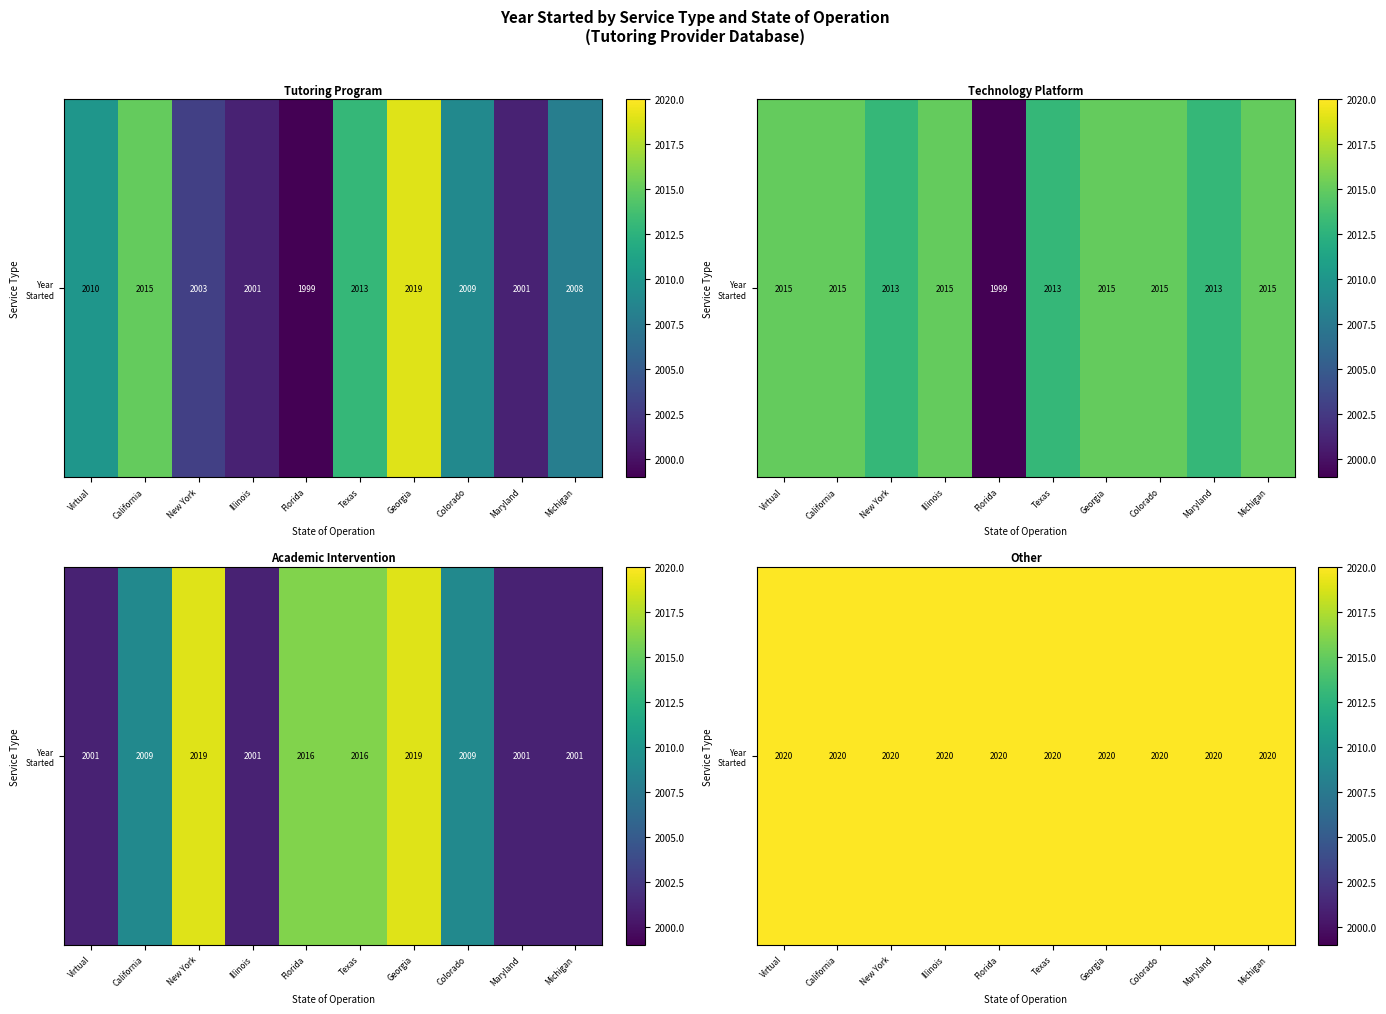

What is the average value of the Tutoring Program series?

2008